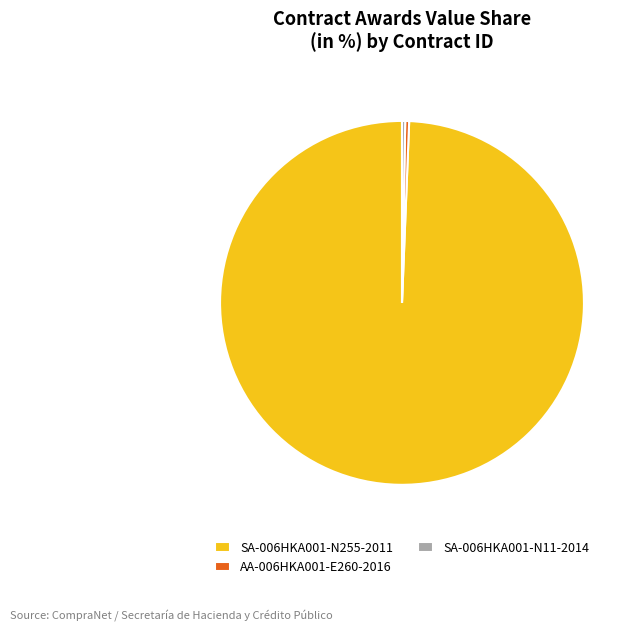

True or false: AA-006HKA001-E260-2016 accounts for 12% of the total.

False